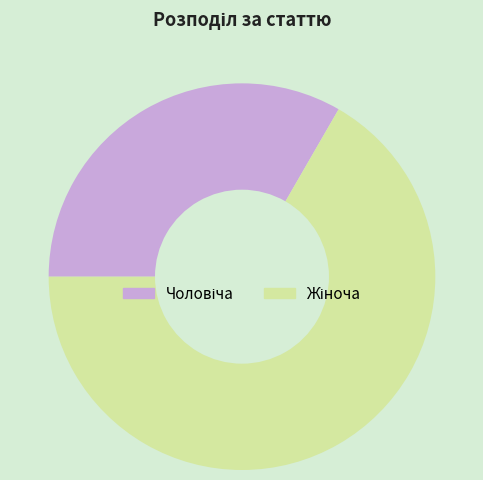

Is there a majority slice in this chart?

Yes